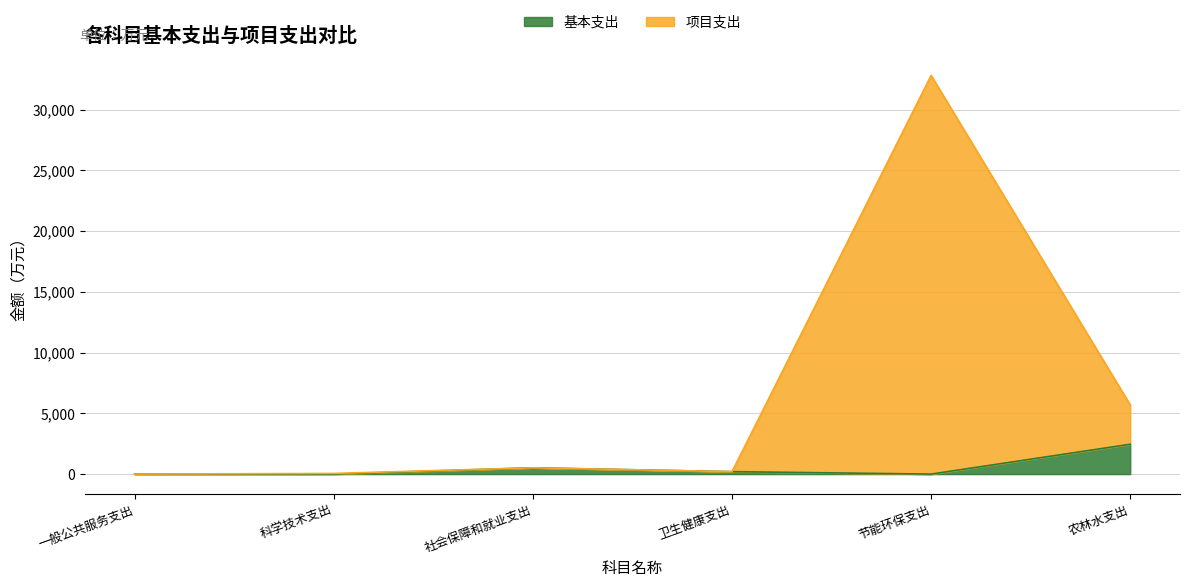

What is the total value across all series at 社会保障和就业支出?

516.9